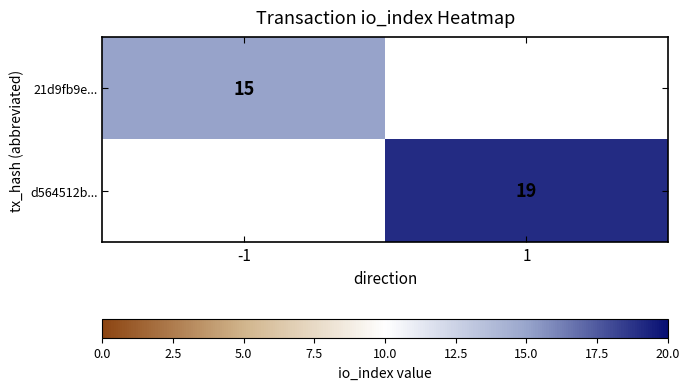

True or false: d564512b... has a value of 29 at 1.

False